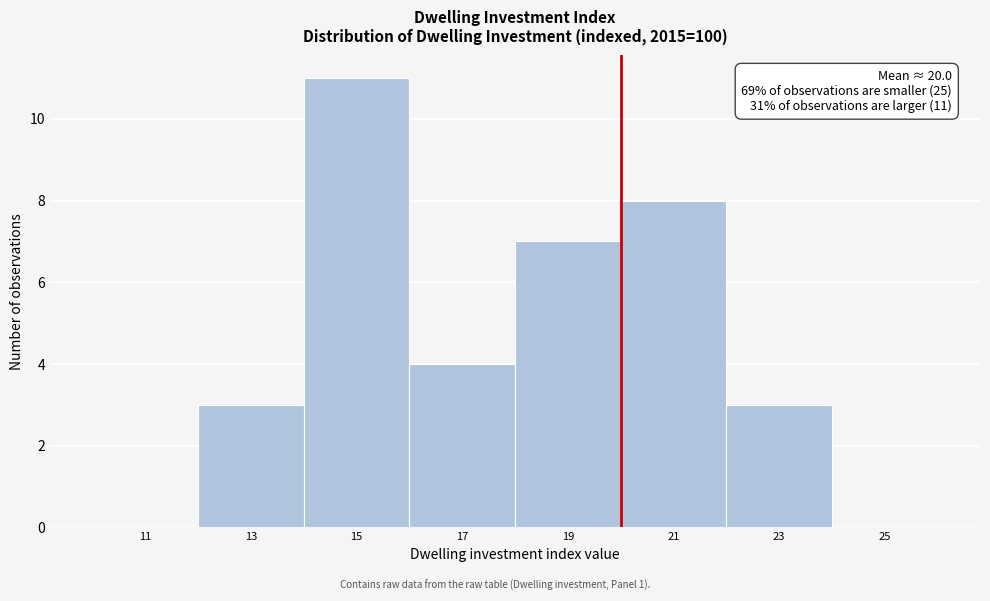

Which range on the x-axis has the tallest bar?

14 to 16